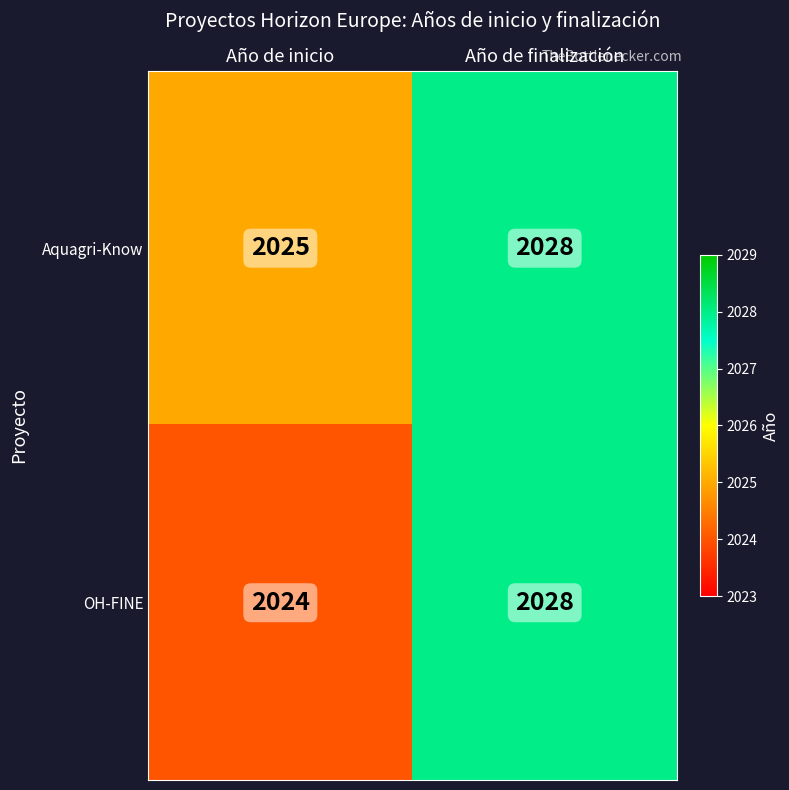

Which series changed the most between Año de inicio and Año de finalización?

OH-FINE